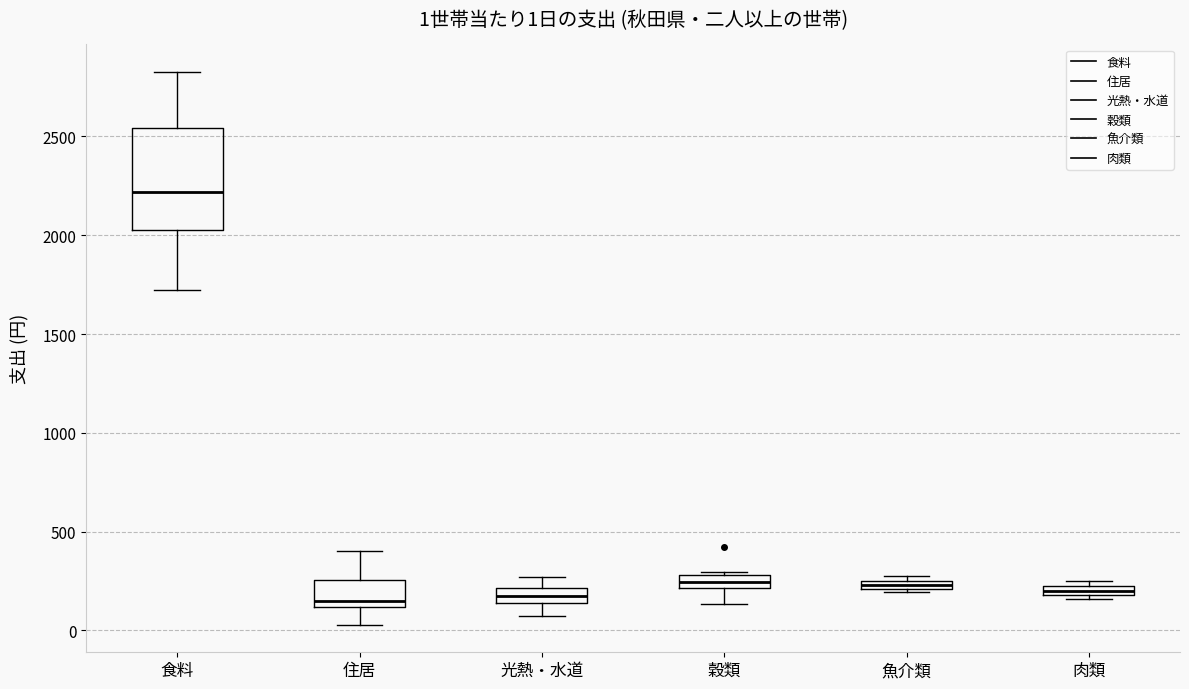

Comparing the boxes themselves (not the whiskers), which one is the tallest?

食料